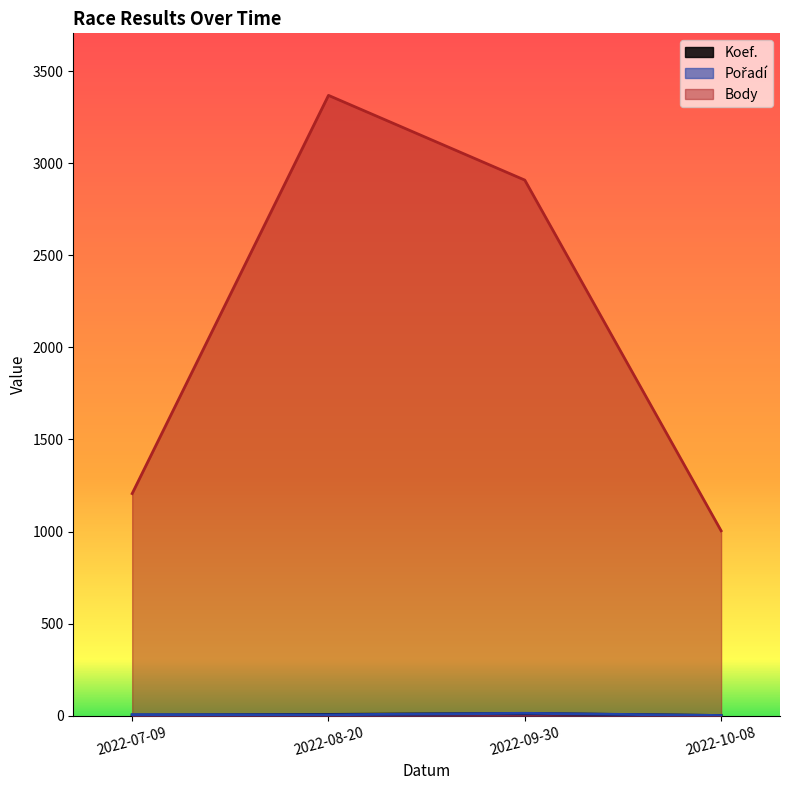

How many lines are shown in the chart?

3